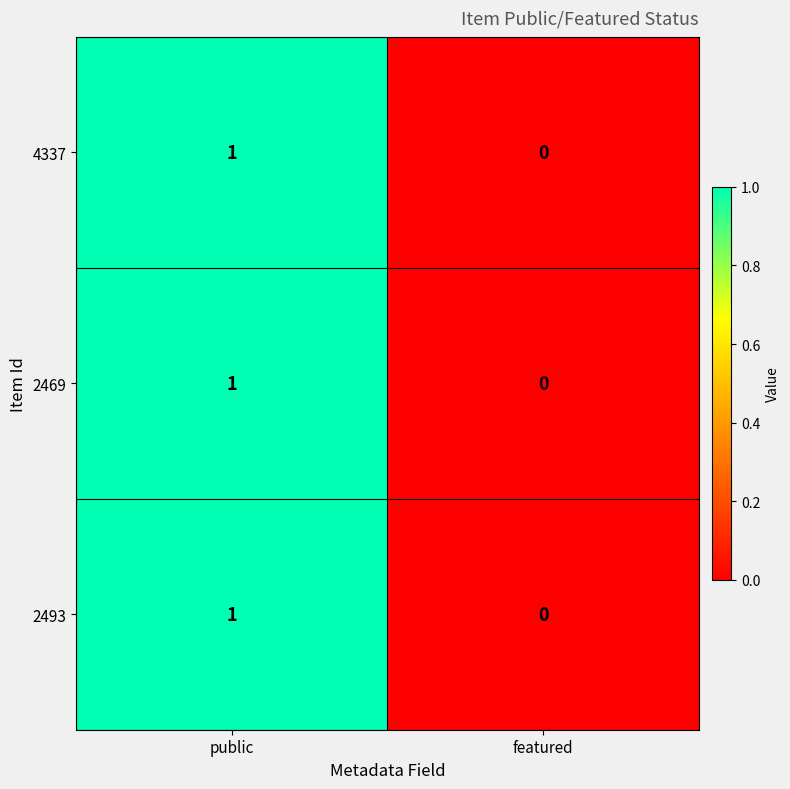

Which category has the lowest value across all series?

featured